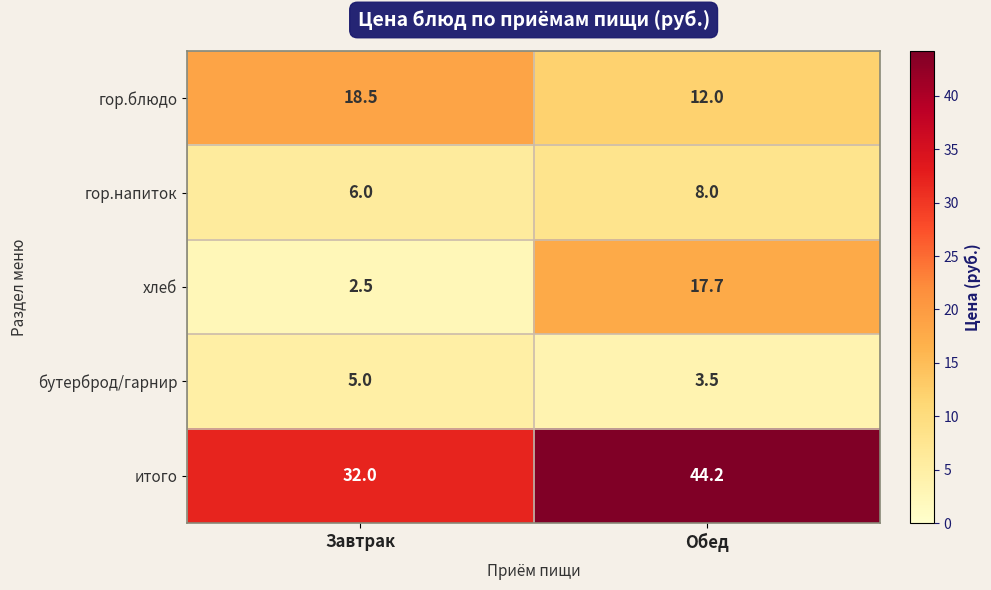

What value does the бутерброд/гарнир series have at Завтрак?

5.0